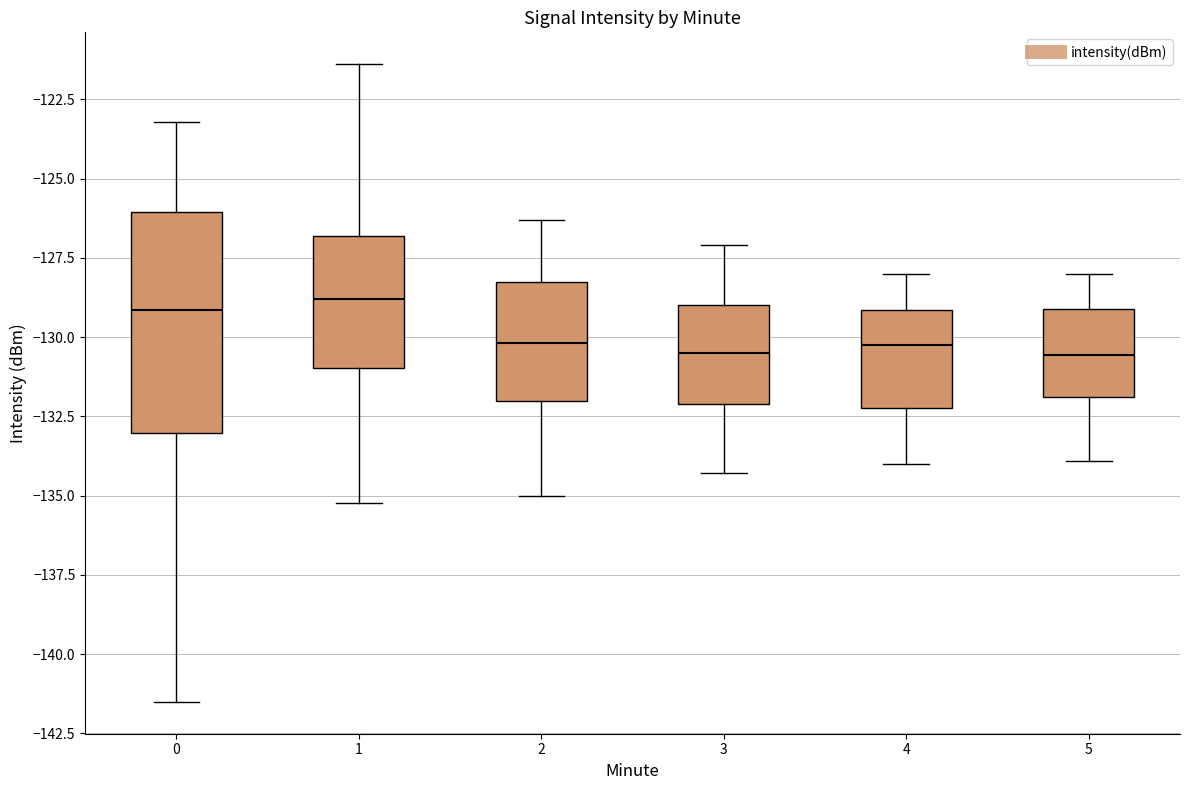

Reading left to right, read every box against the y-axis: the position of its median line, the range the box covers, and the ends of its whiskers. The values are not printed on the chart, so give them approximately, as read against the axis.

0: median -129.0, box -133.0 to -126.0, whiskers -141.5 to -123.0
1: median -129.0, box -131.0 to -127.0, whiskers -135.0 to -121.5
2: median -130.0, box -132.0 to -128.0, whiskers -135.0 to -126.5
3: median -130.5, box -132.0 to -129.0, whiskers -134.5 to -127.0
4: median -130.0, box -132.0 to -129.0, whiskers -134.0 to -128.0
5: median -130.5, box -132.0 to -129.0, whiskers -134.0 to -128.0